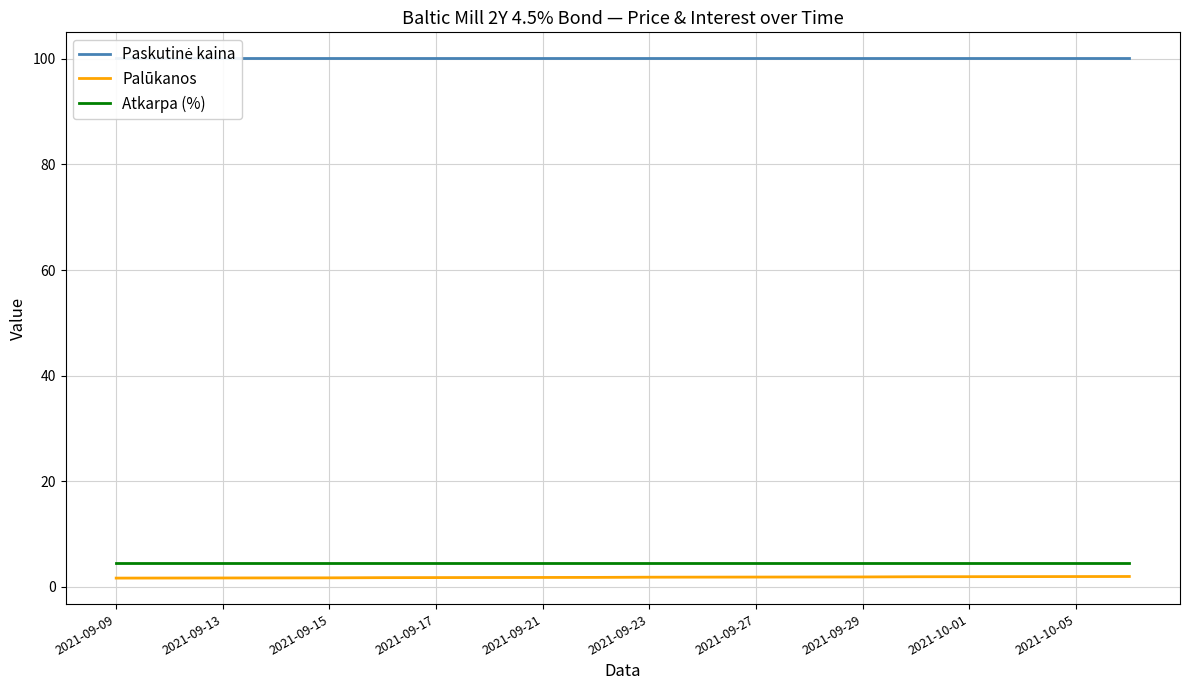

How many distinct data groups are displayed?

3